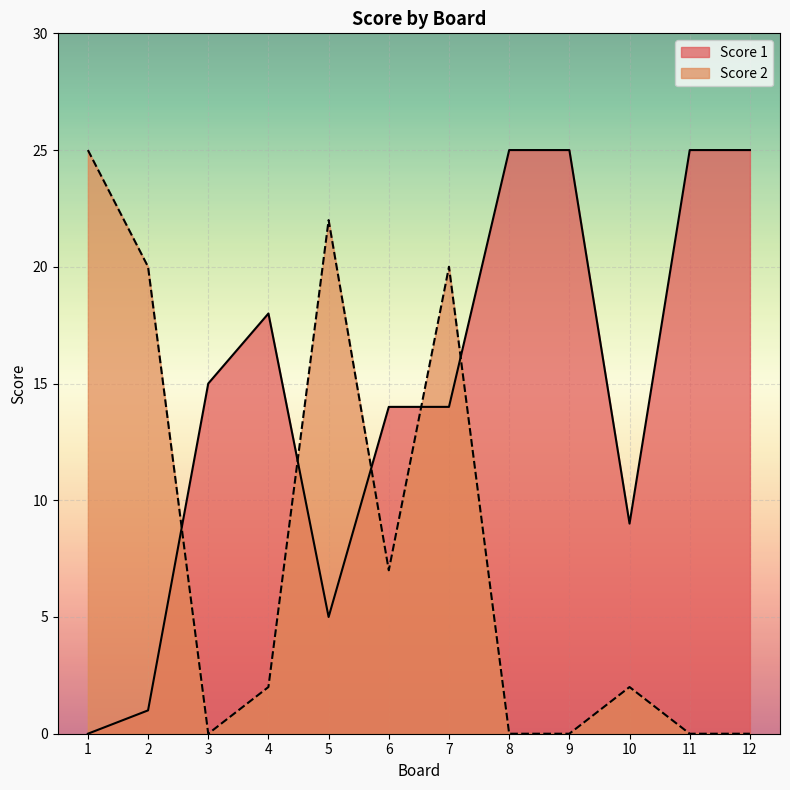

At which label is Score 2 closest to 12?

6